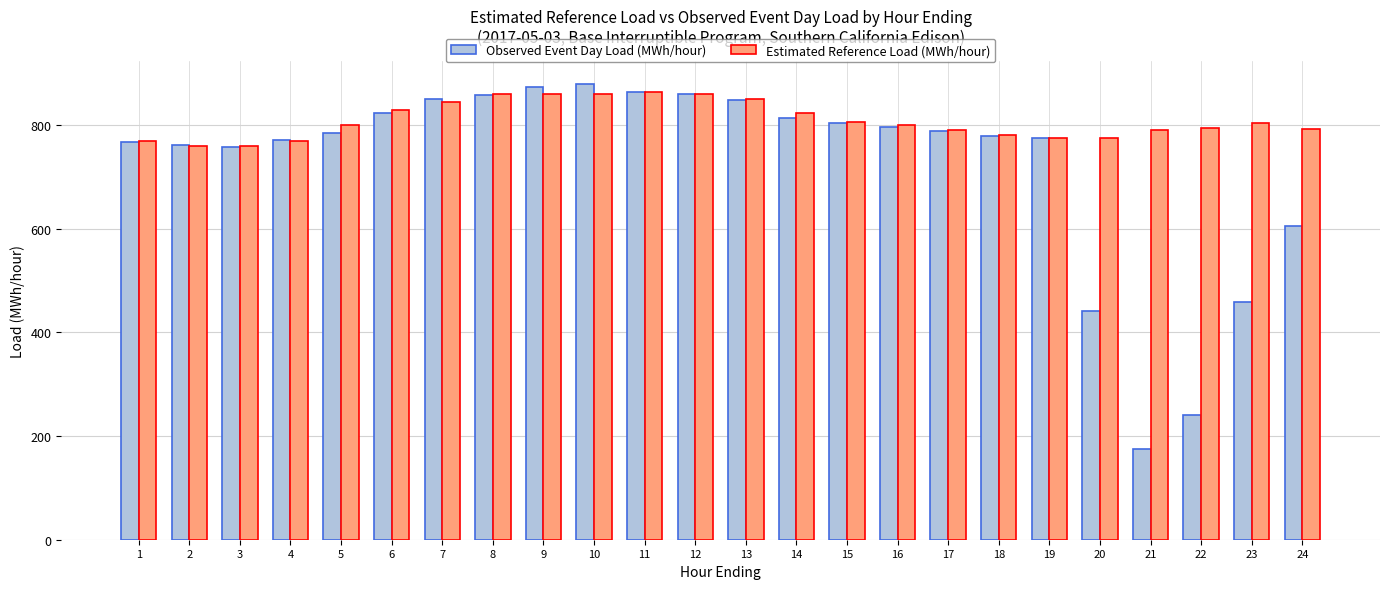

What is the maximum value for Estimated Reference Load (MWh/hour)?

863.5